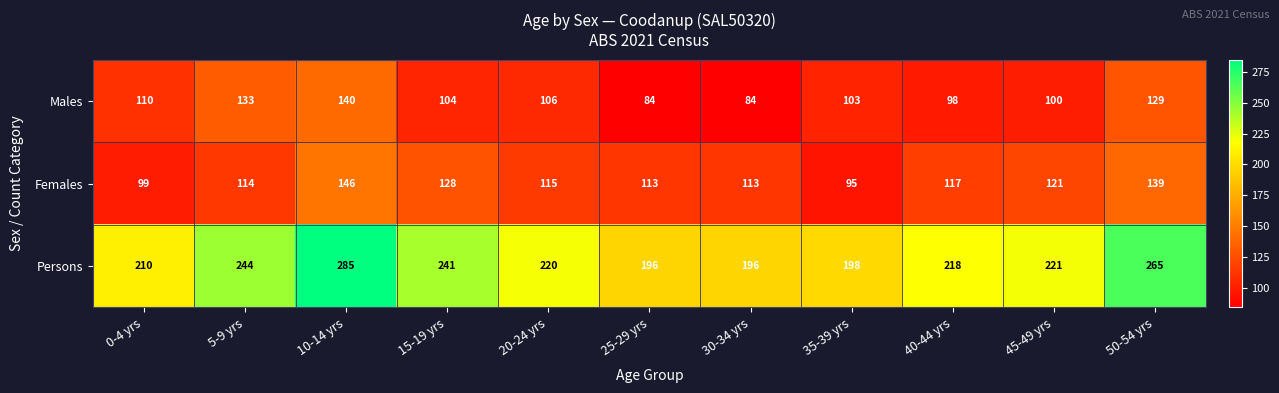

What is the sum of all Persons values?

2494